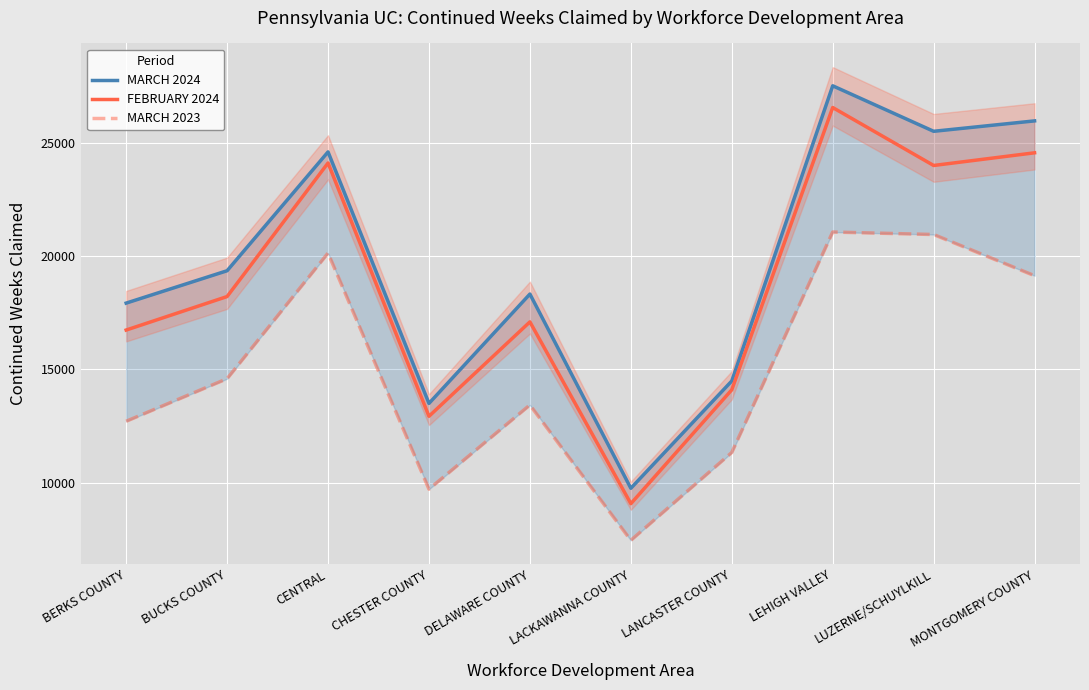

How many interior local valleys does the MARCH 2023 series have?

2